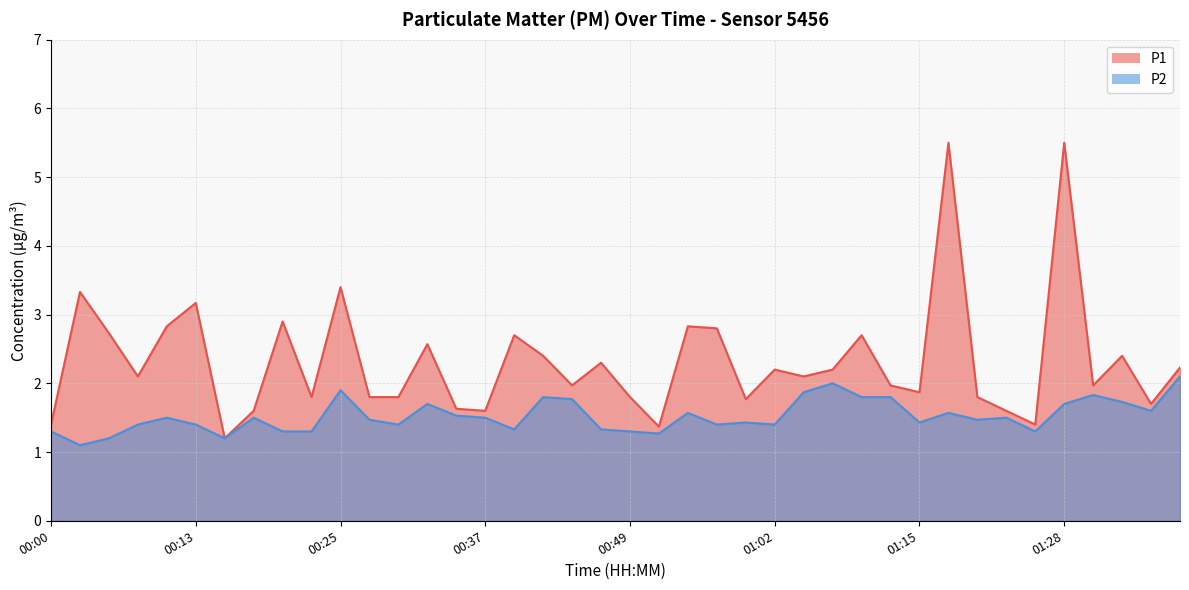

What is the maximum value for P1?

5.5